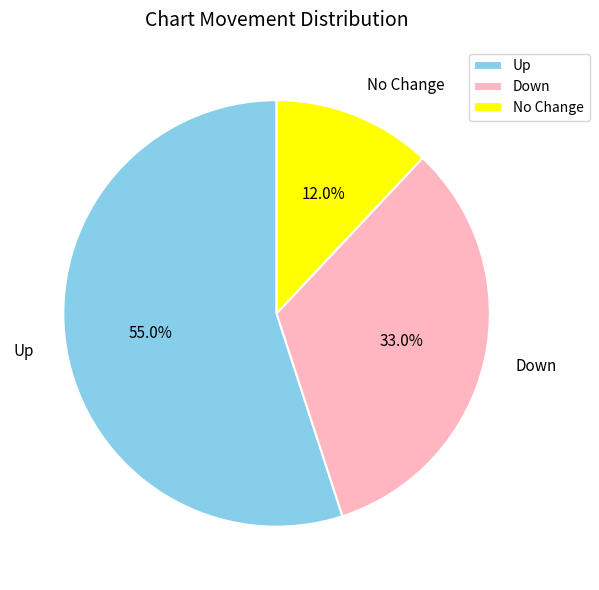

How much of the chart is everything except Down?

67.0%